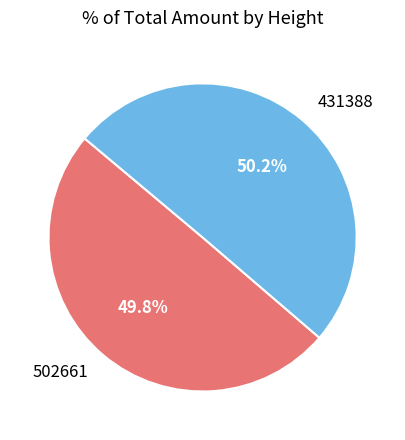

How many segments does this pie chart have?

2